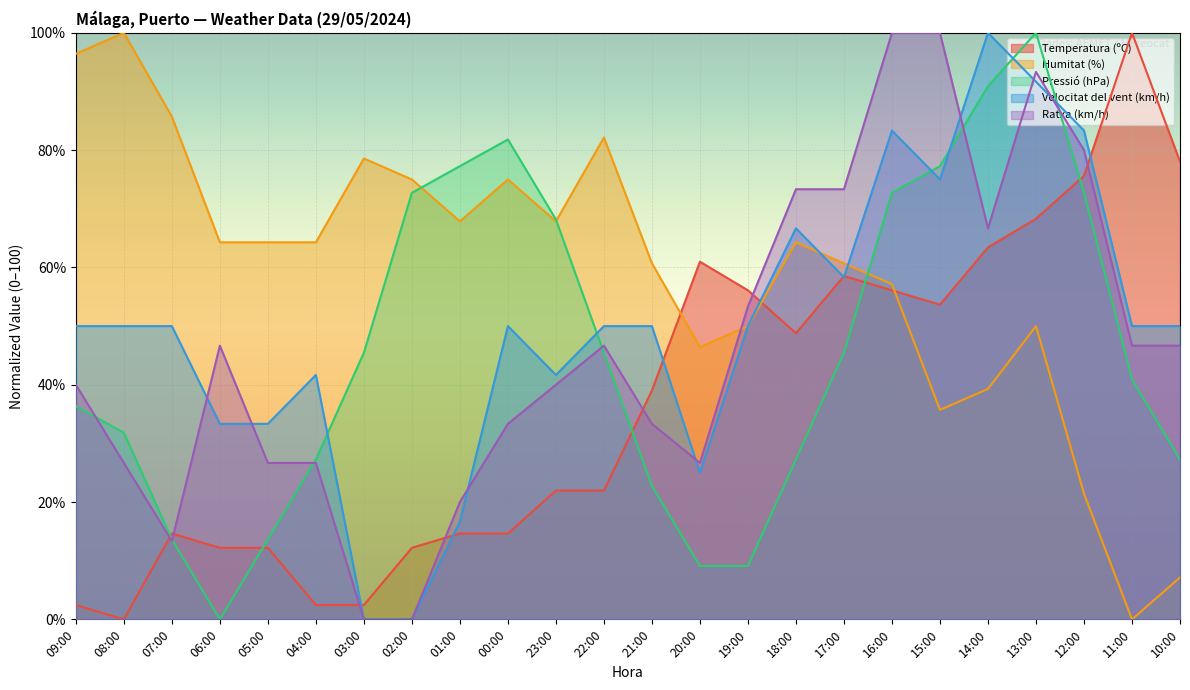

After their last crossing, which series has the higher values: Pressió (hPa) or Velocitat del vent (km/h)?

Velocitat del vent (km/h)